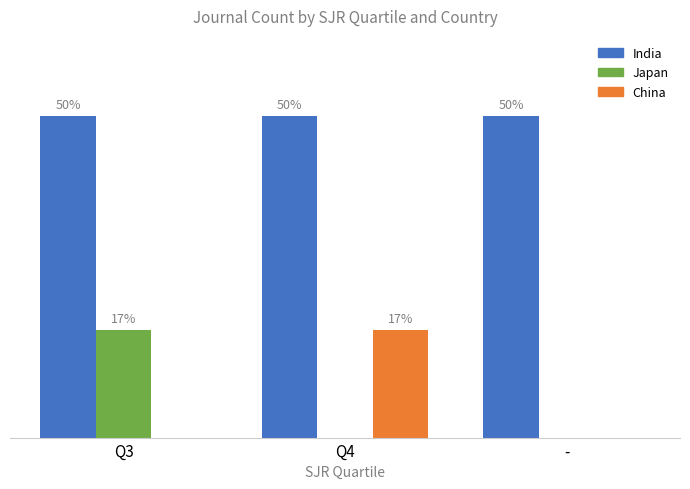

Reading right to left, extract all data points from this chart.

India: -=3	Q4=3	Q3=3
Japan: -=0	Q4=0	Q3=1
China: -=0	Q4=1	Q3=0